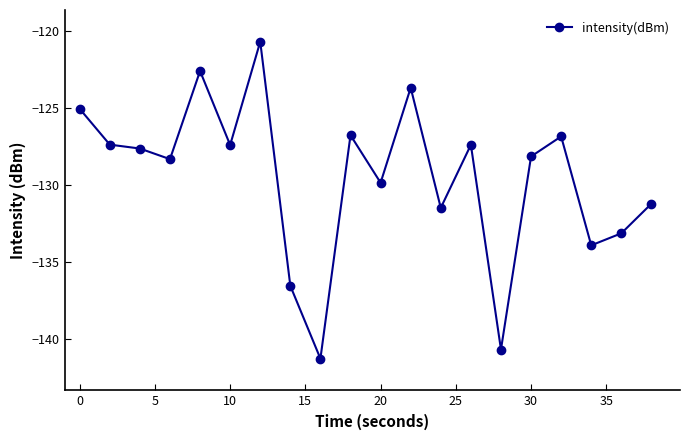

How many data points are above -127?

6